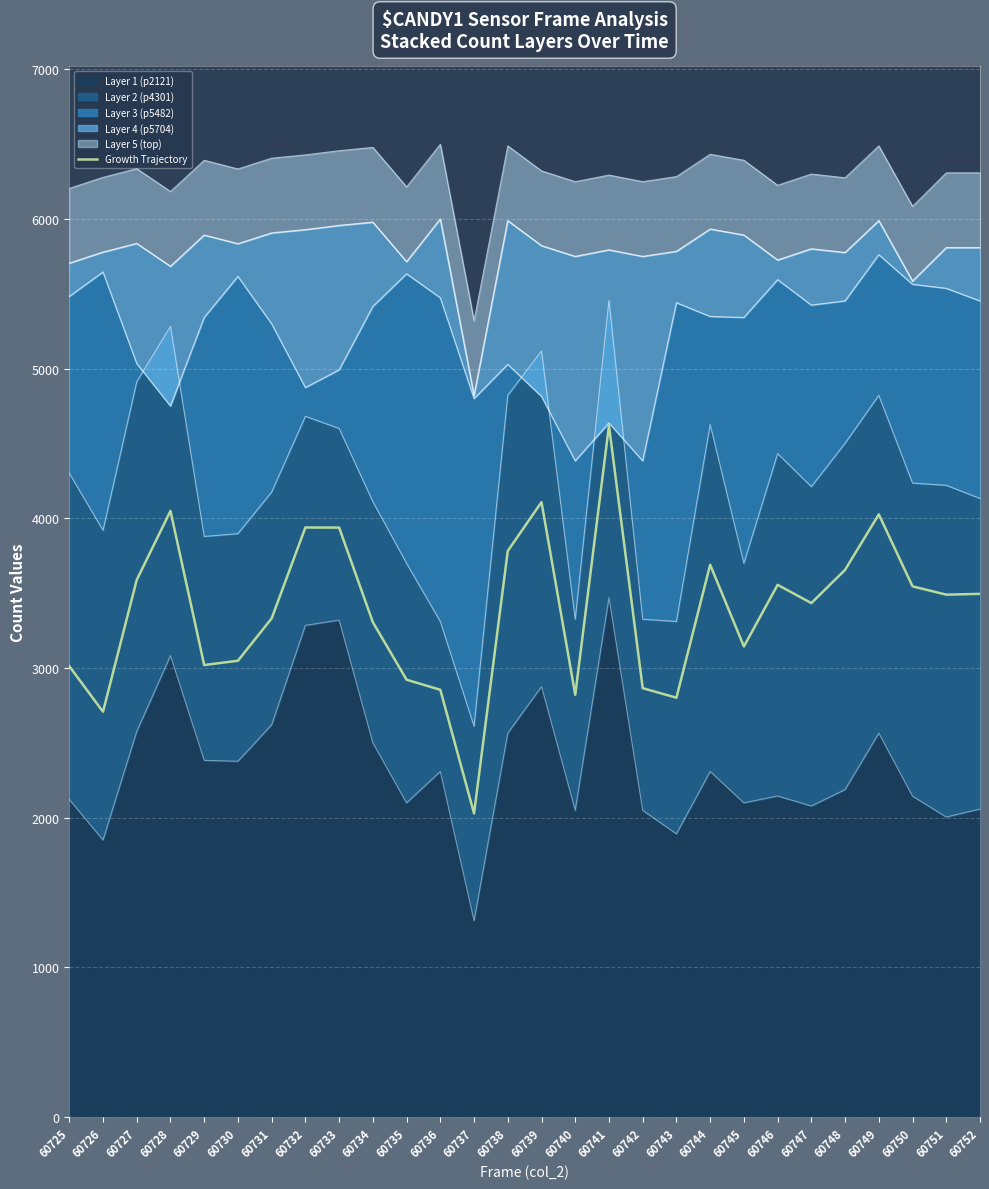

List the labels in order of value, smallest first.

60737, 60726, 60743, 60740, 60736, 60742, 60735, 60725, 60729, 60730, 60745, 60734, 60731, 60747, 60751, 60752, 60750, 60746, 60727, 60748, 60744, 60738, 60733, 60732, 60749, 60728, 60739, 60741